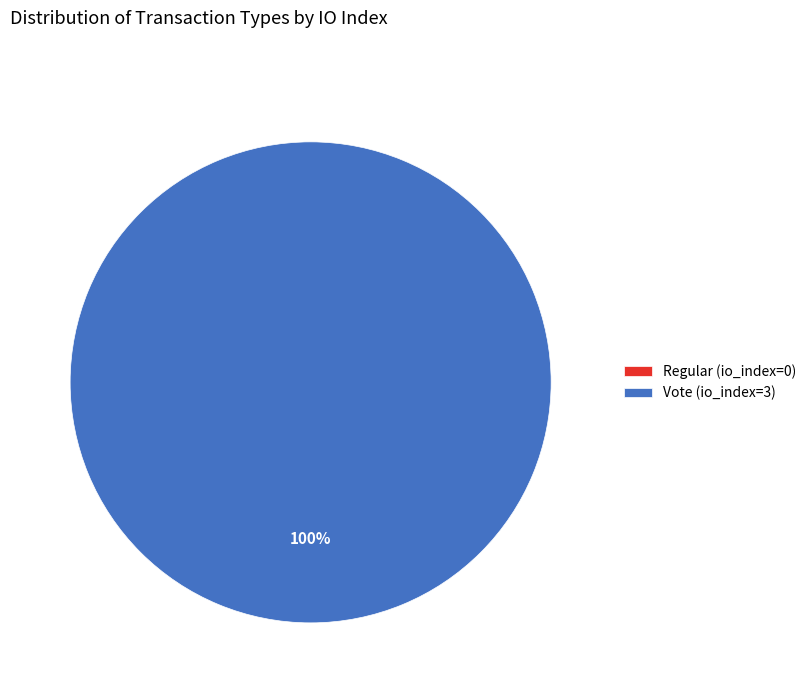

Rank the categories by value from highest to lowest.

Vote (io_index=3), Regular (io_index=0)